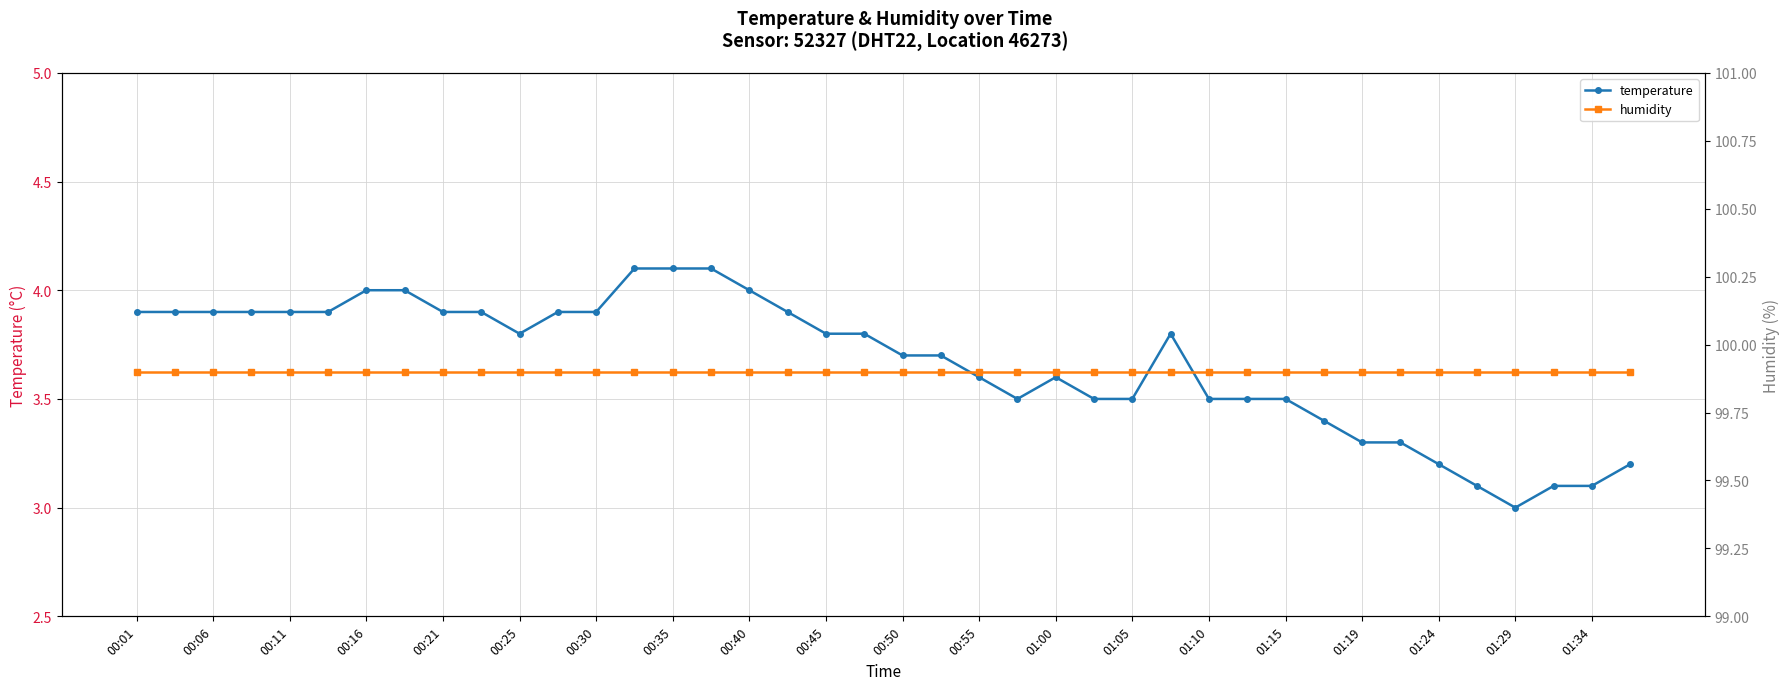

List the series in order of their peak value, highest first.

humidity, temperature